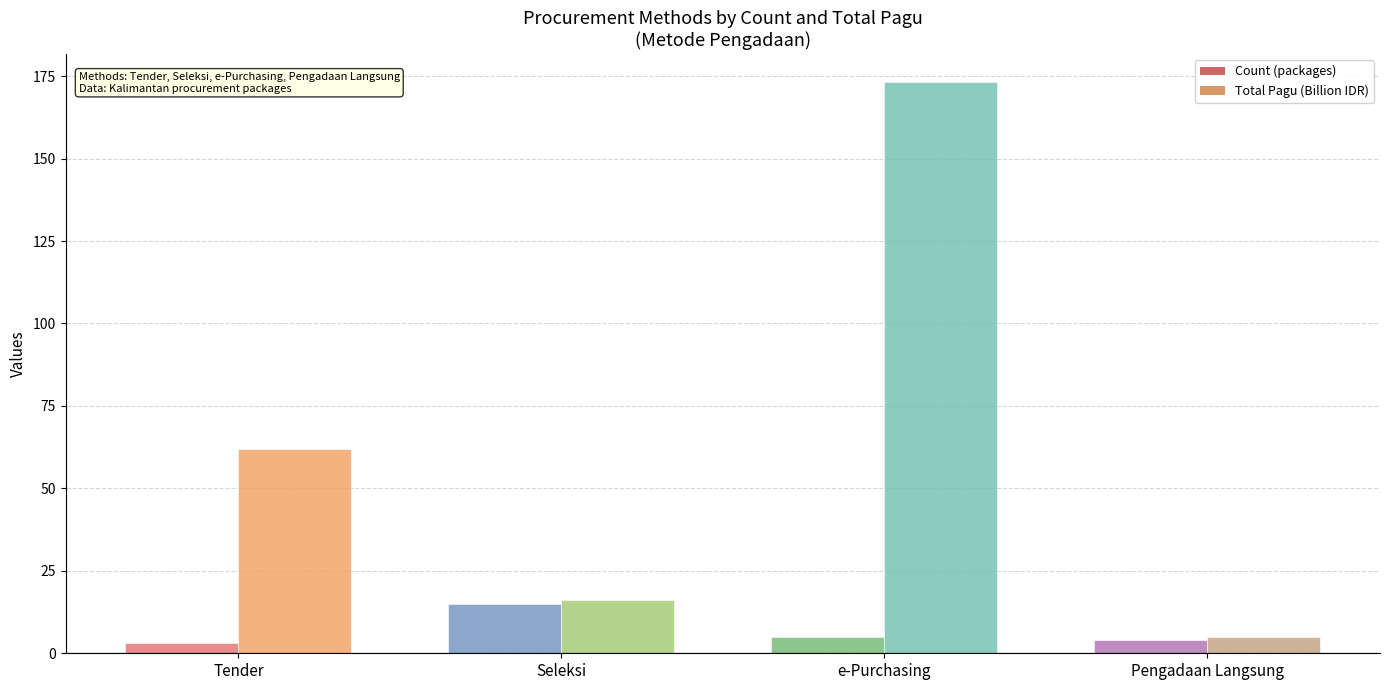

The Total Pagu (Billion IDR) series shows 173.1 at e-Purchasing. True or false?

True